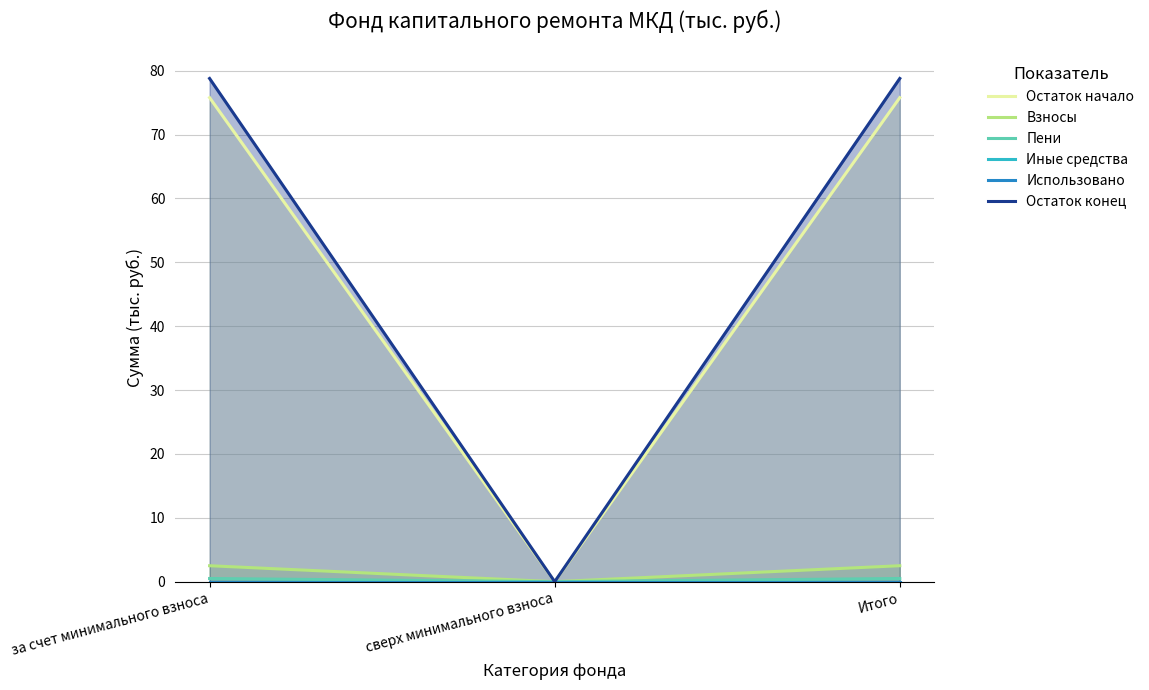

Does the chart have visible grid lines?

Yes